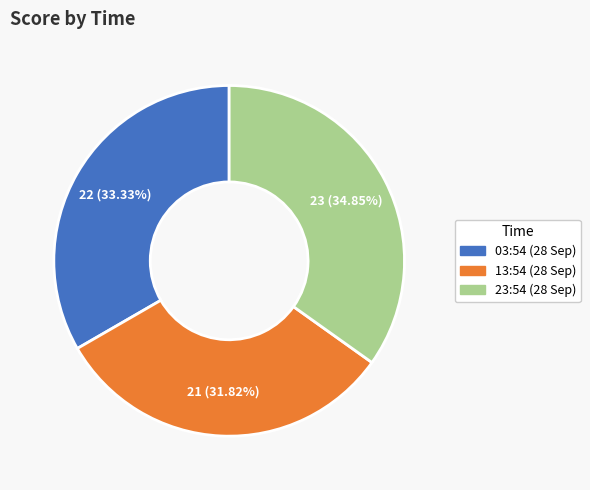

Which category has the biggest portion of the pie?

23:54 (28 Sep)